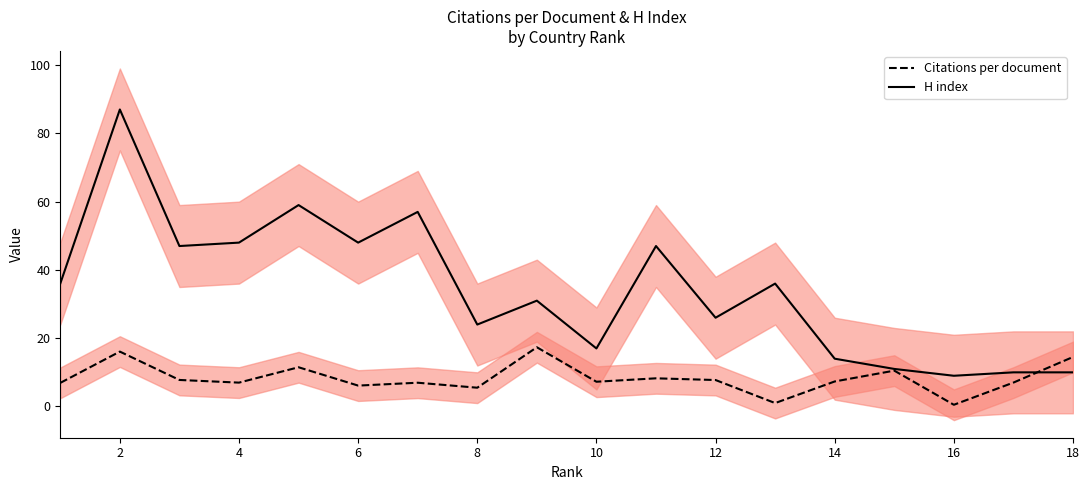

The value of Citations per document at 8 is 5.5. True or false?

True